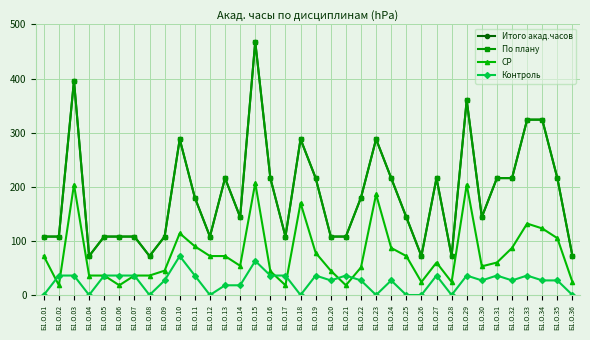

Is this an area chart (filled region under the line)?

No